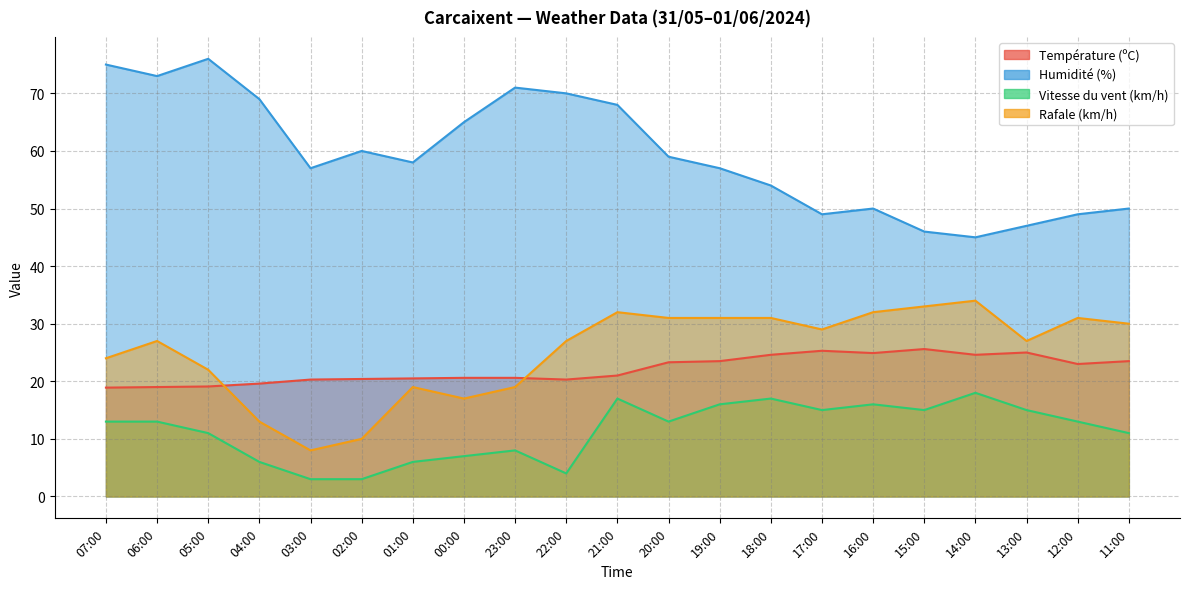

What is the difference between the second highest and second lowest values in the Température (ºC) series?

6.3